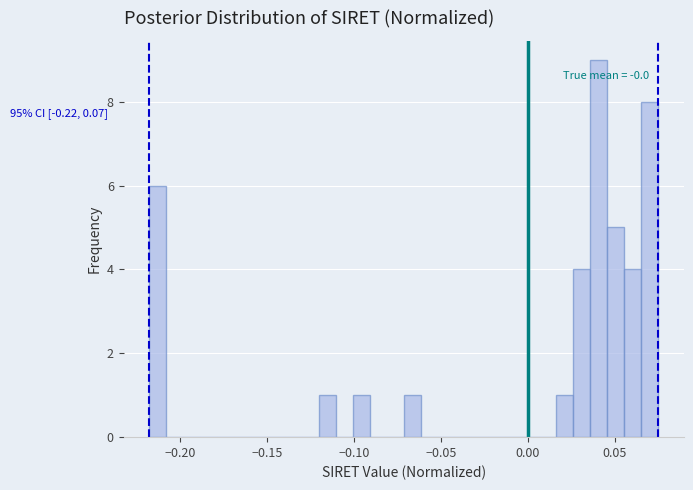

Read against the x-axis, roughly where is the centre of the tallest bar?

0.040